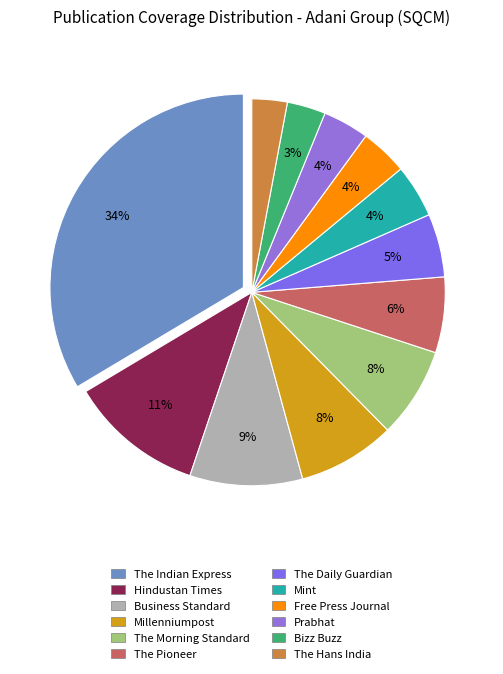

Rank the categories by value from highest to lowest.

The Indian Express, Hindustan Times, Business Standard, Millenniumpost, The Morning Standard, The Pioneer, The Daily Guardian, Mint, Free Press Journal, Prabhat, Bizz Buzz, The Hans India